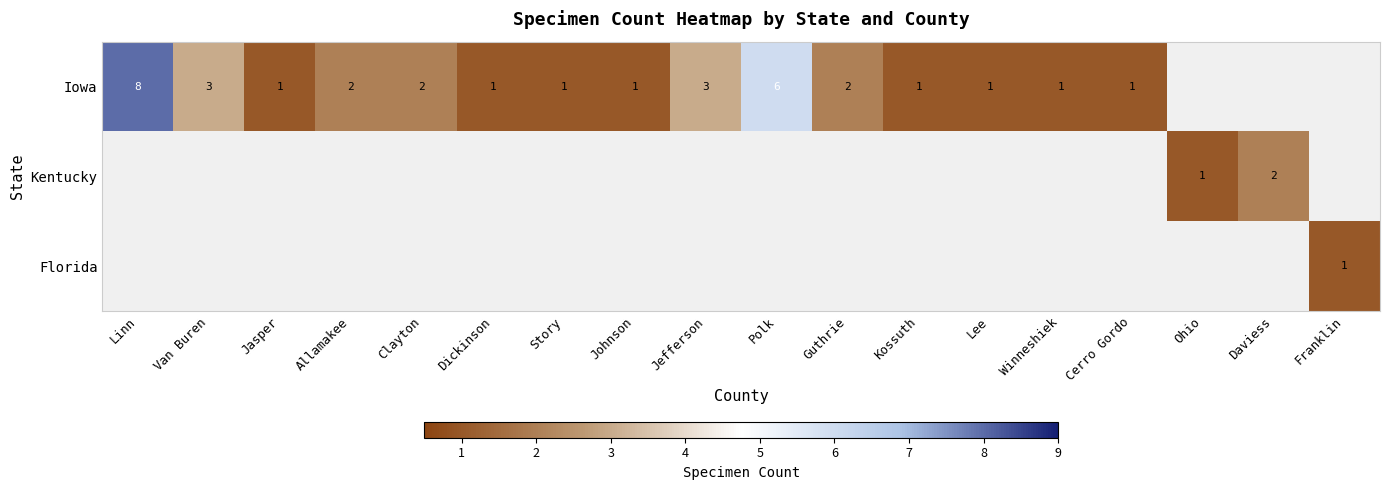

True or false: Iowa has a value of 1 at Jasper.

True